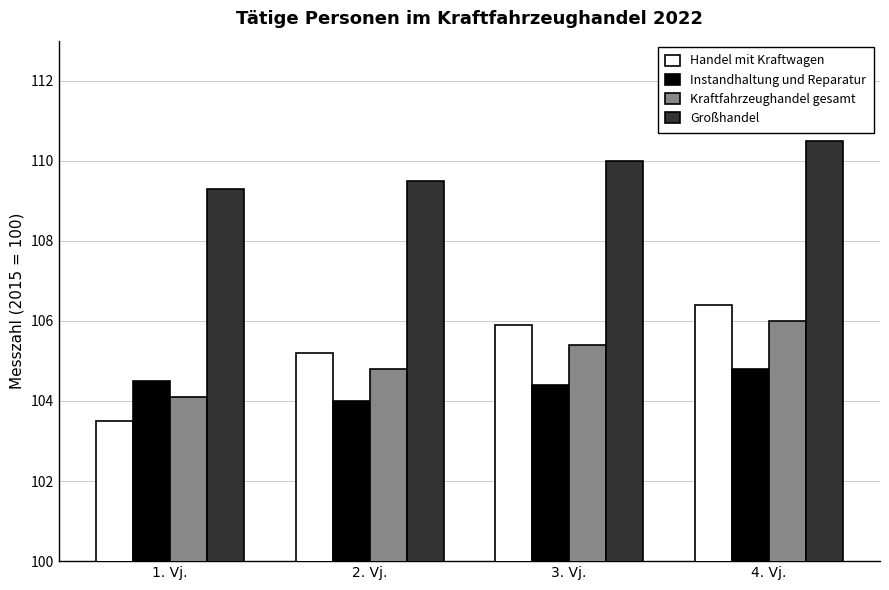

What is the label of the 2nd bar from the right?

3. Vj.